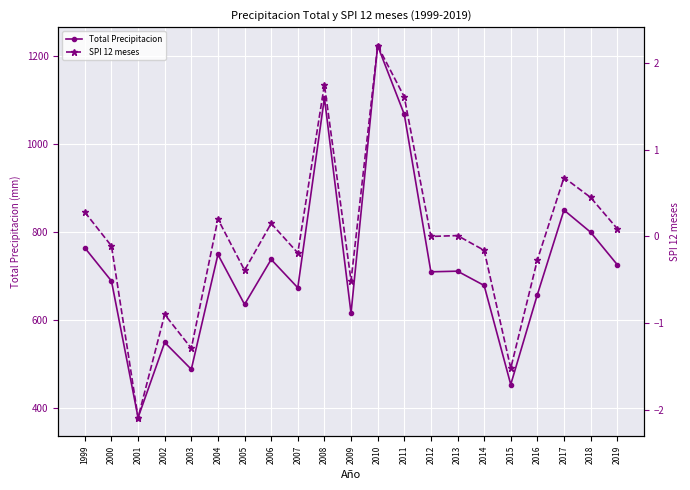

What are all the series names shown in the legend?

Total Precipitacion, SPI 12 meses